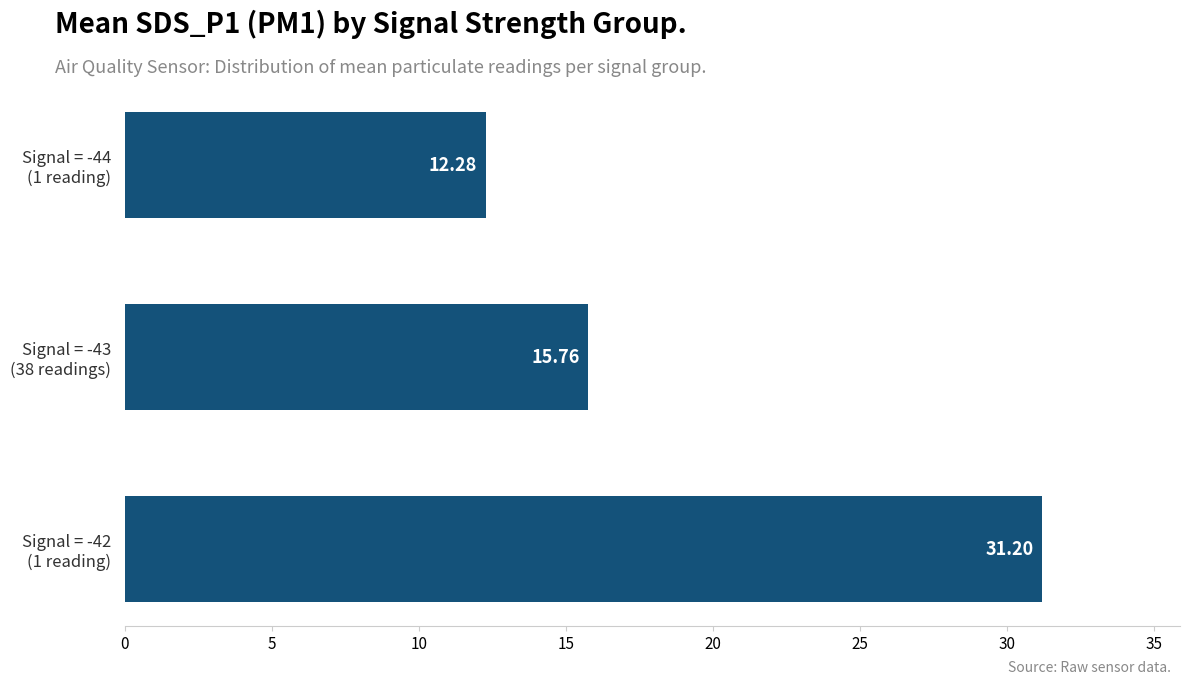

What is the difference between the second highest and minimum values?

3.5